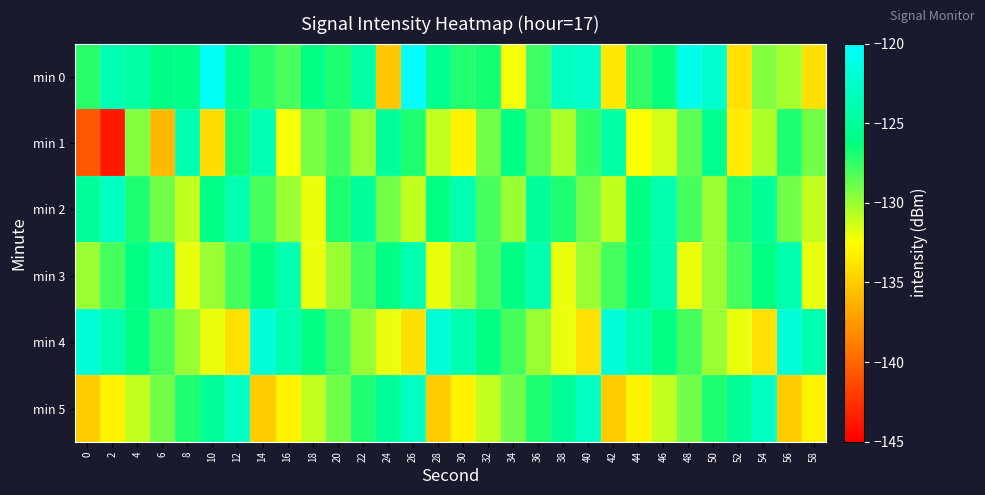

What is the difference between the highest and lowest values at 42?

13.0